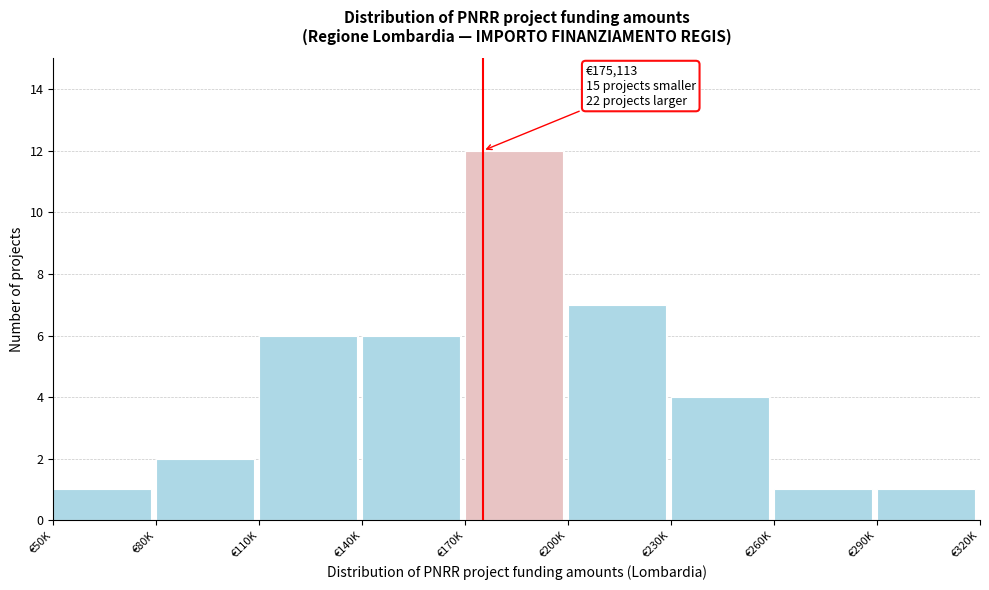

Reading left to right, extract all data points from this chart.

€50K=1	€80K=2	€110K=6	€140K=6	€170K=12	€200K=7	€230K=4	€260K=1	€290K=1